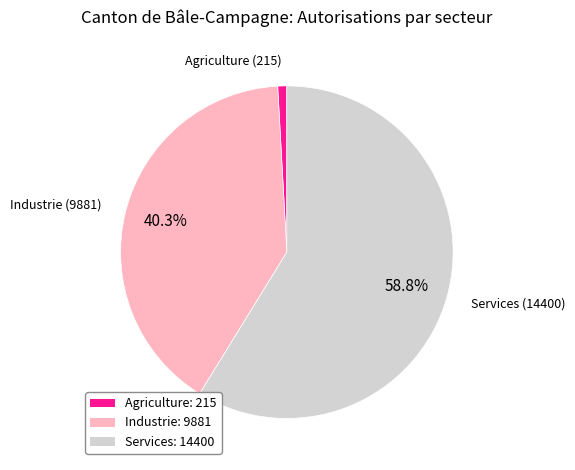

Which slice represents more than half of the pie?

Services: 14400